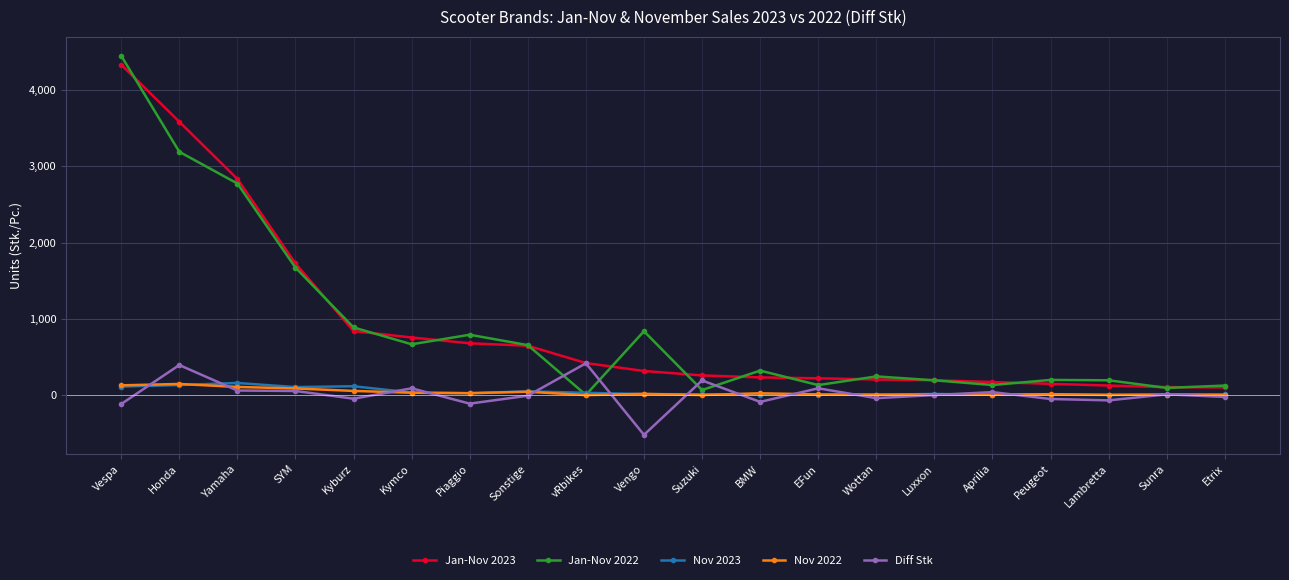

Where is the first local maximum for Diff Stk?

Honda